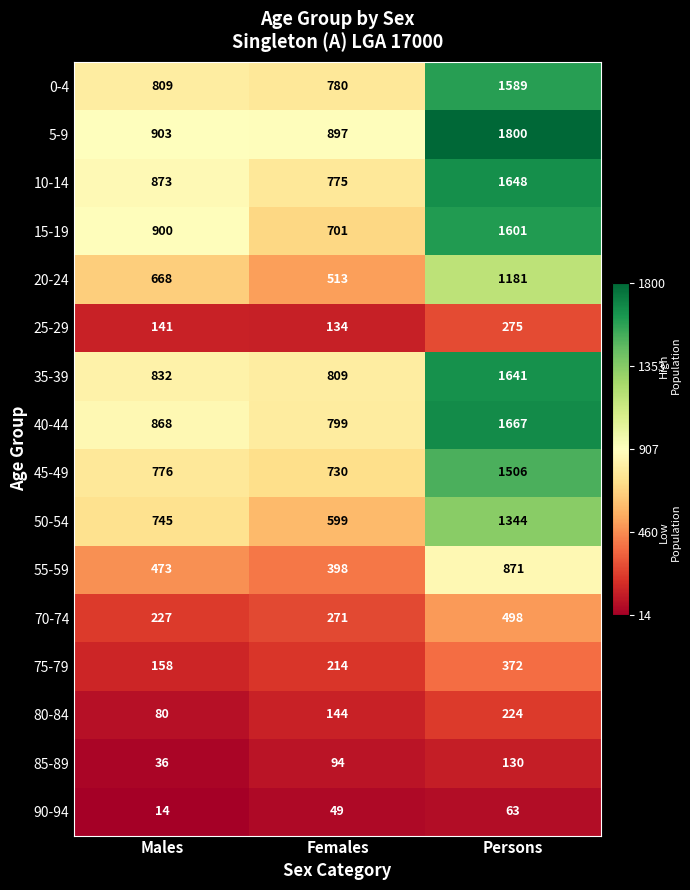

Rank the series at Persons from highest to lowest value.

5-9, 40-44, 10-14, 35-39, 15-19, 0-4, 45-49, 50-54, 20-24, 55-59, 70-74, 75-79, 25-29, 80-84, 85-89, 90-94